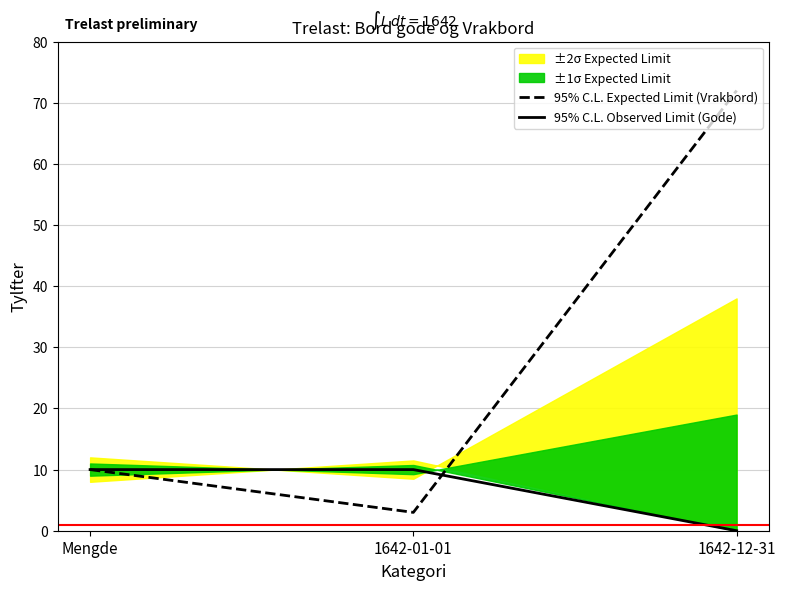

What is the spread (max minus min) of values at 1642-01-01?

7